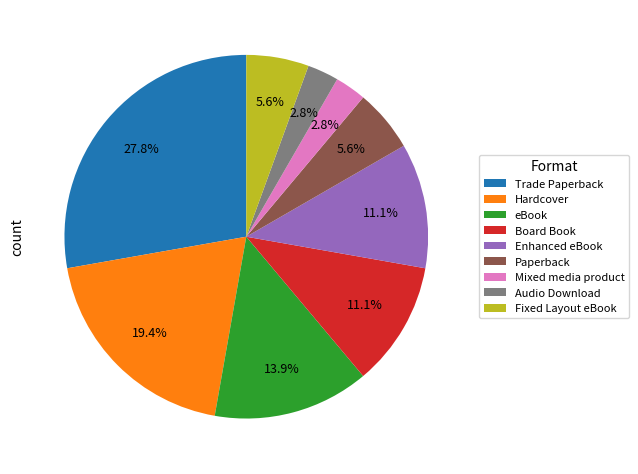

How much of the chart is everything except Trade Paperback?

72.2%